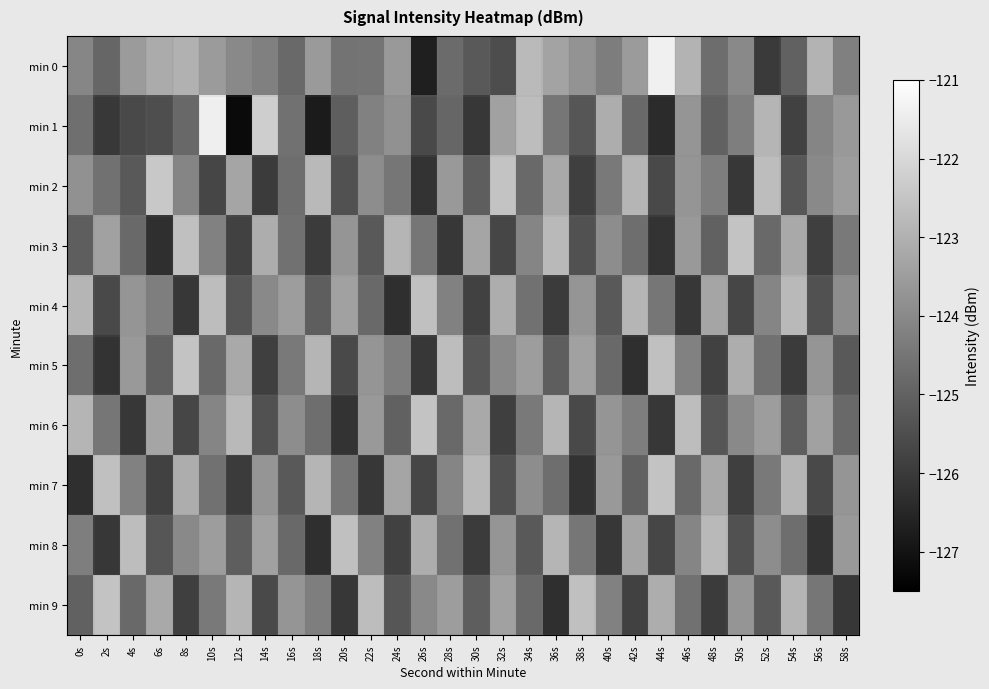

What is the difference between the highest and lowest values at 8s?

3.6